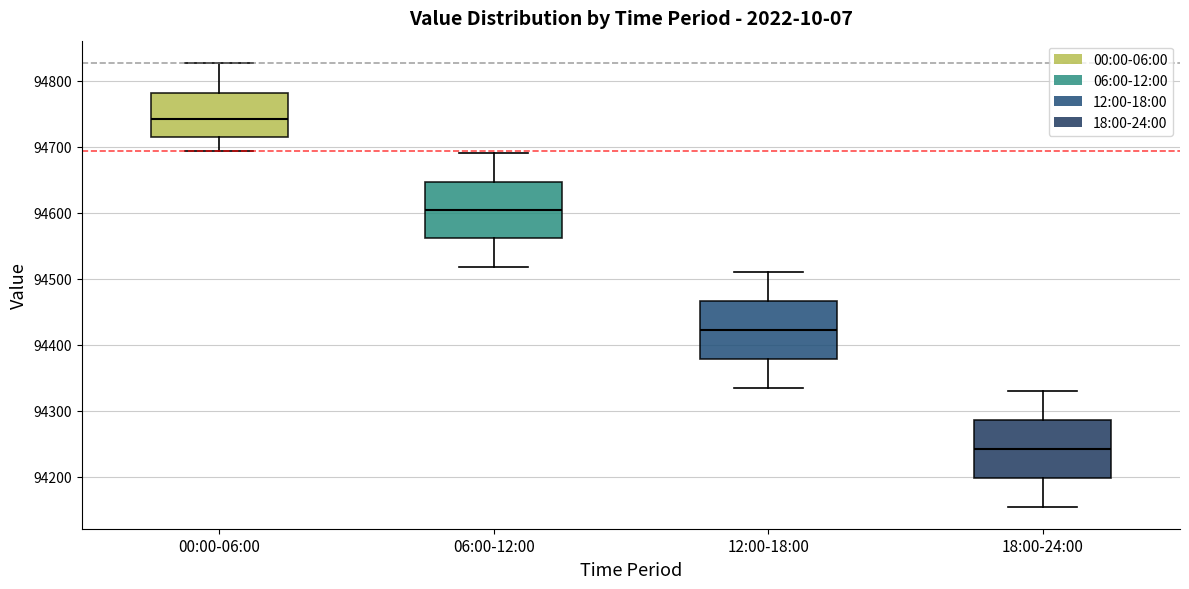

Where does the lower whisker of the box for 18:00-24:00 end on the y-axis? The values are not printed on the chart, so give them approximately, as read against the axis.

94150